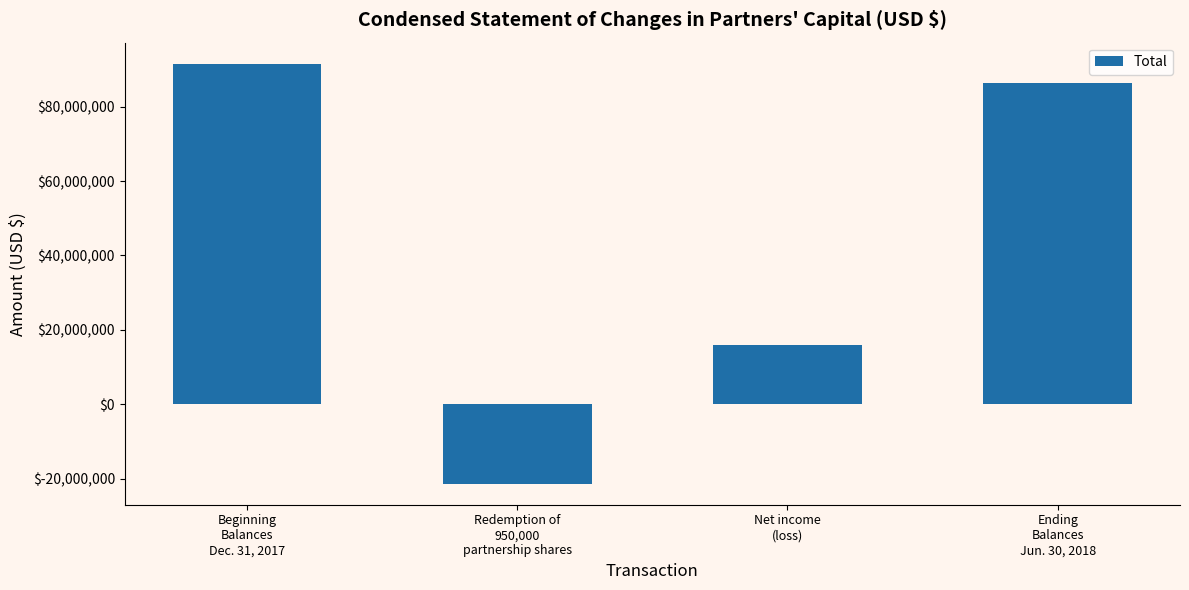

Reading left to right, transcribe all the data shown in this chart.

Beginning
Balances
Dec. 31, 2017=91553902	Redemption of
950,000
partnership shares=-21338077	Net income
(loss)=16027645	Ending
Balances
Jun. 30, 2018=86243470